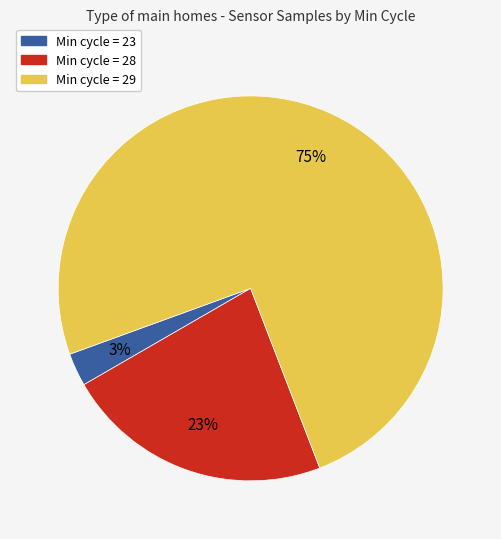

To the nearest percent, what portion does Min cycle = 23 represent?

3%